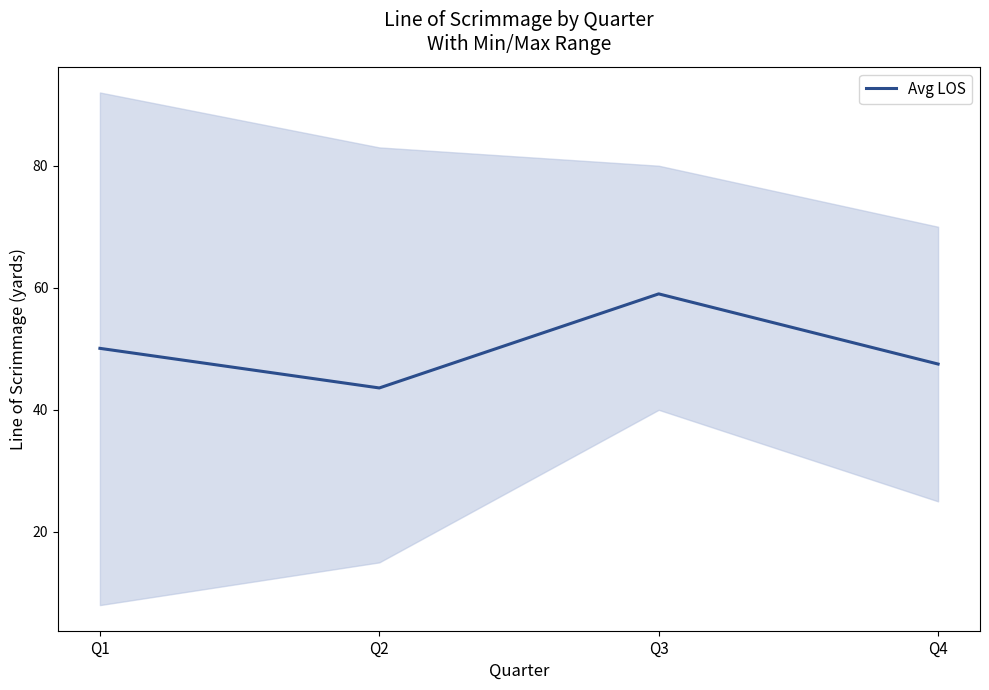

How many values exceed 50?

2